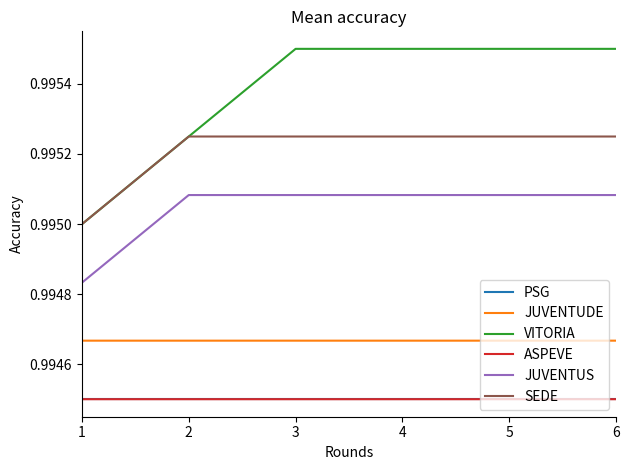

Which series has the largest range (max minus min)?

VITORIA